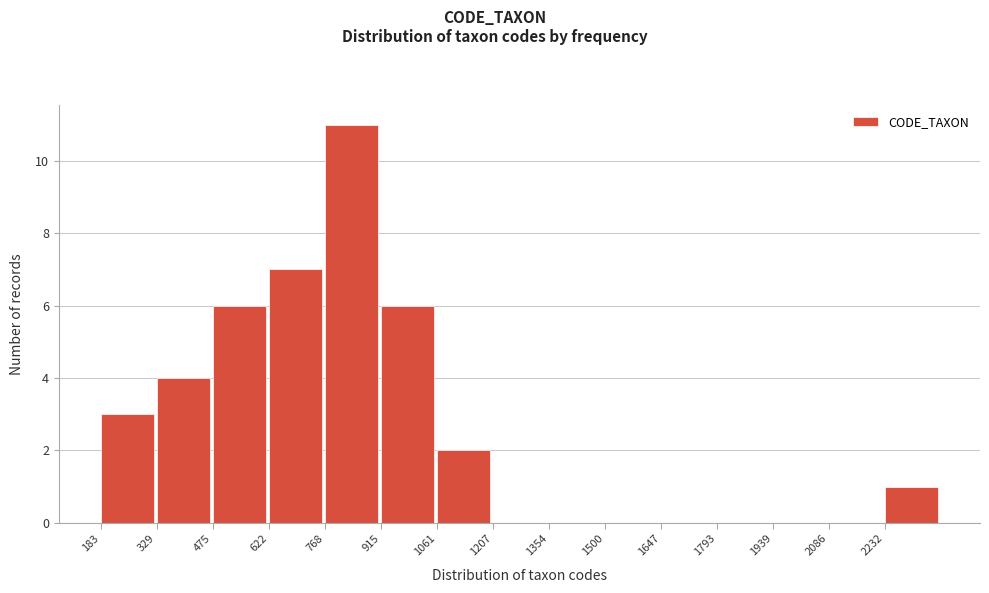

Reading left to right, transcribe this chart: for each bar, give the range it covers on the x-axis and its height. Neither the bar edges nor the heights are printed on the chart, so give them approximately, as read against the axes.

180 to 320: 3
320 to 480: 4
480 to 620: 6
620 to 760: 7
760 to 920: 11
920 to 1060: 6
1060 to 1200: 2
1200 to 1360: 0
1360 to 1500: 0
1500 to 1640: 0
1640 to 1800: 0
1800 to 1940: 0
1940 to 2080: 0
2080 to 2240: 0
2240 to 2380: 1